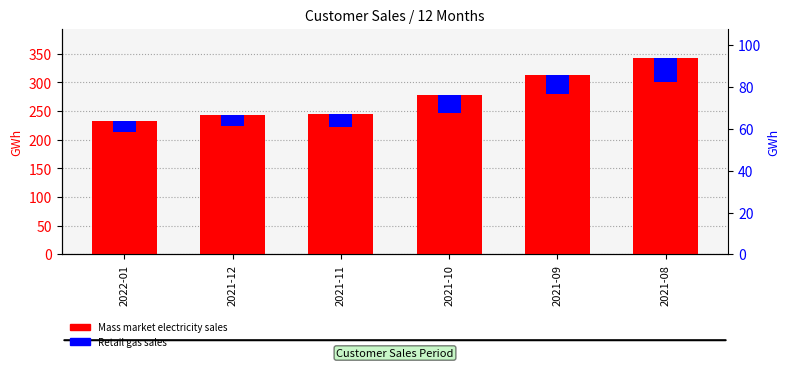

What is the sum of the Mass market electricity sales values at 2021-10 and 2021-09?

590.0